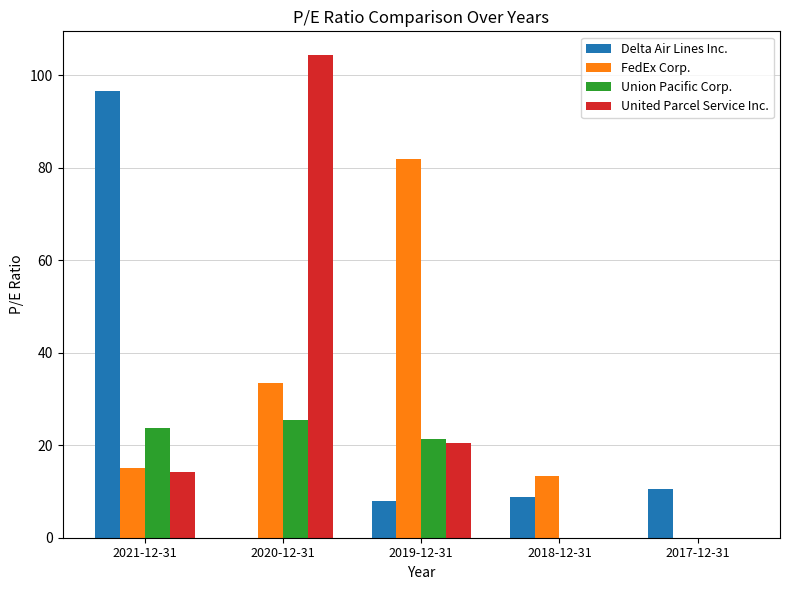

Are the bars grouped side by side (vs. stacked)?

Yes